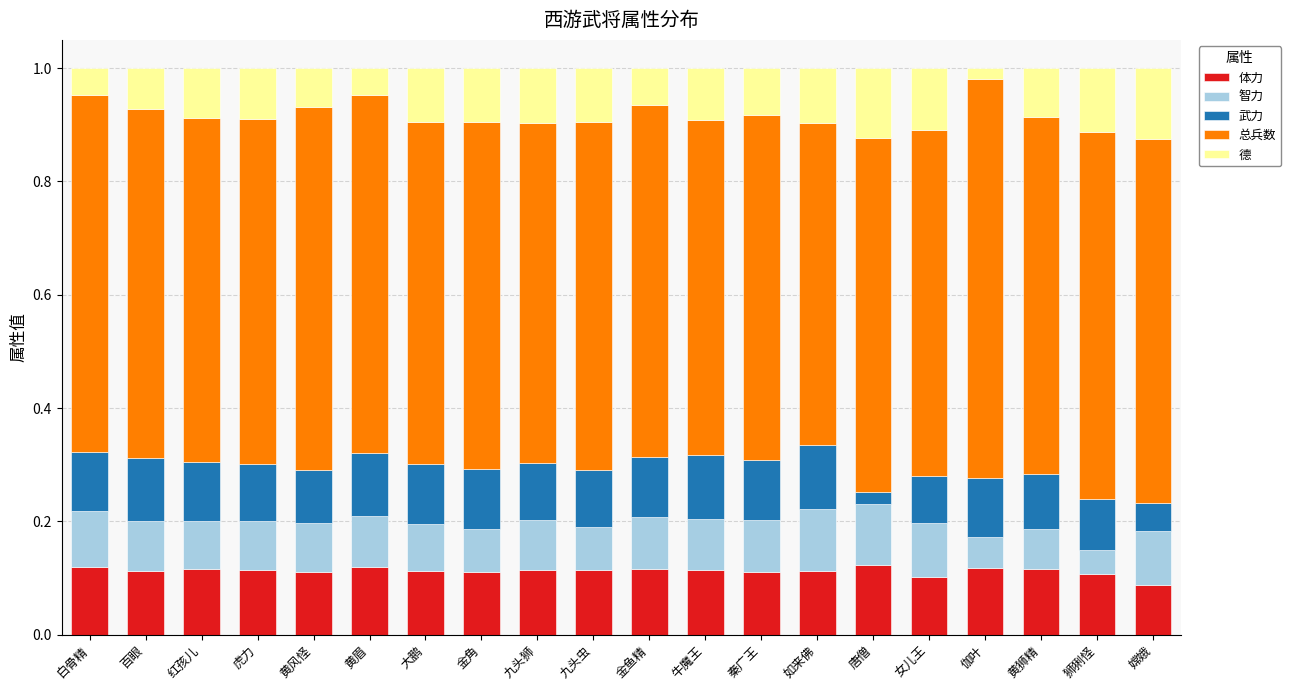

The 体力 series shows 0.1 at 黄眉. True or false?

True